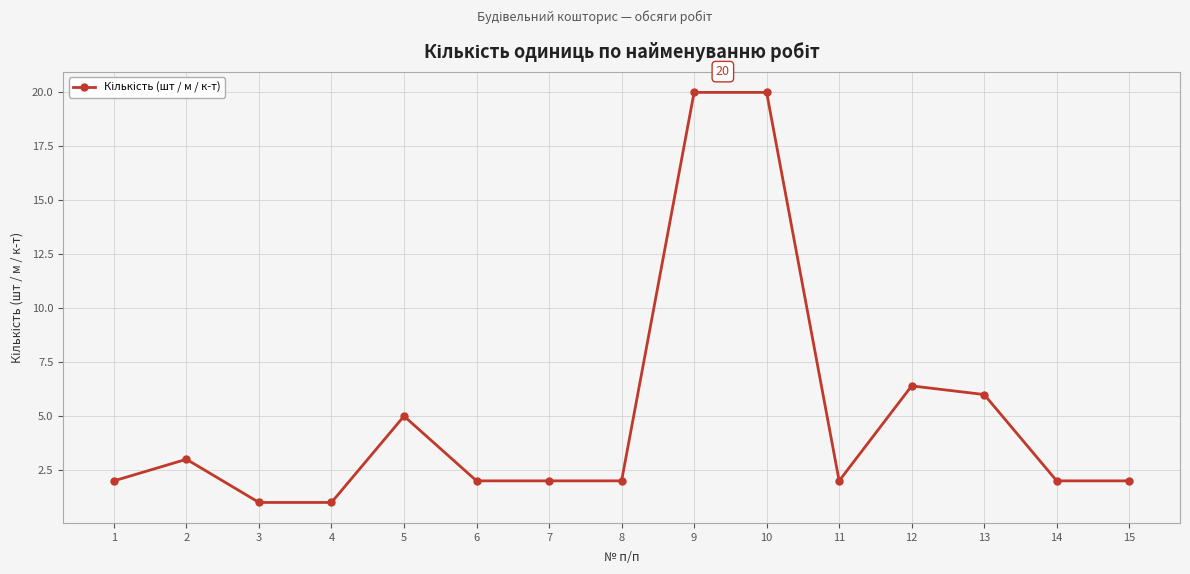

True or false: the data has more than 0 interior local peaks.

True